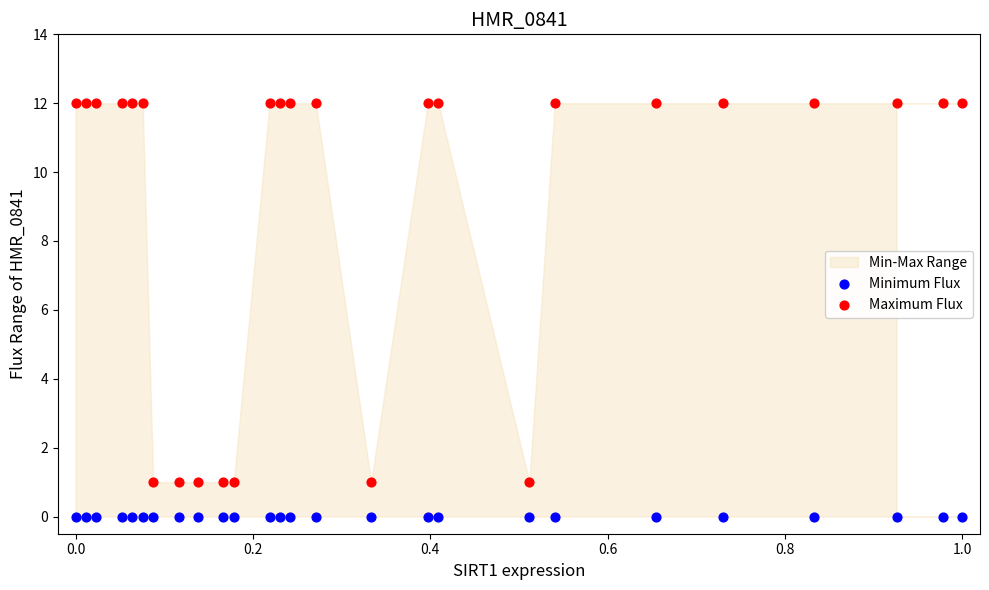

Which series reaches the minimum Y coordinate?

Minimum Flux